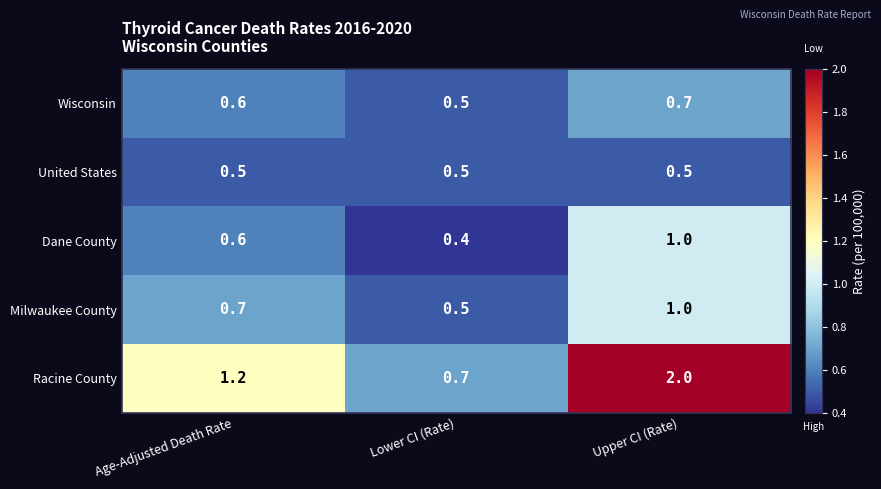

Count the number of categories in the chart.

3